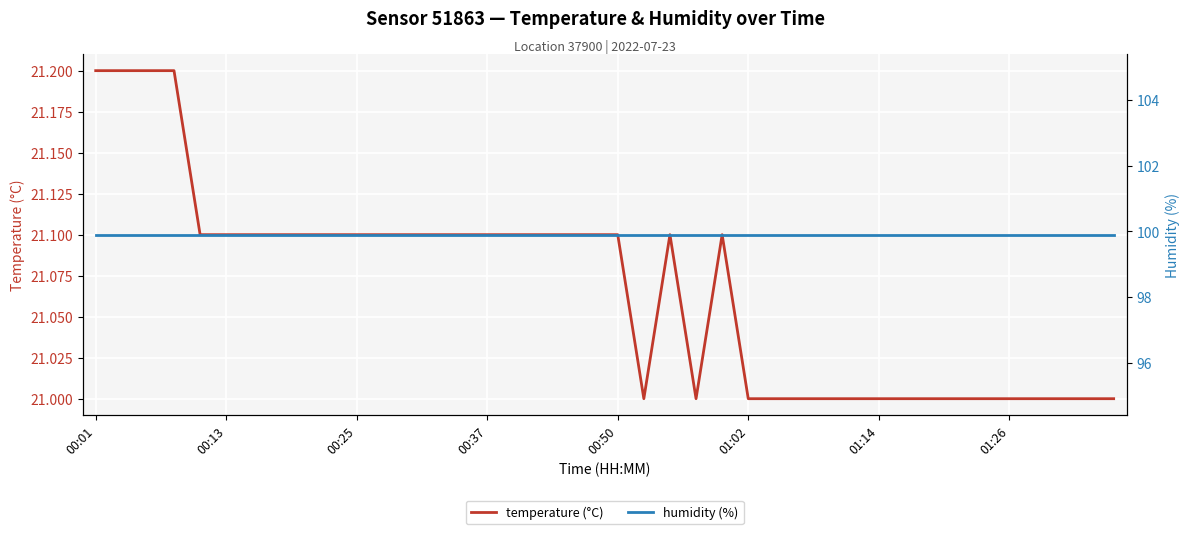

Where is the first local maximum for temperature (°C)?

22